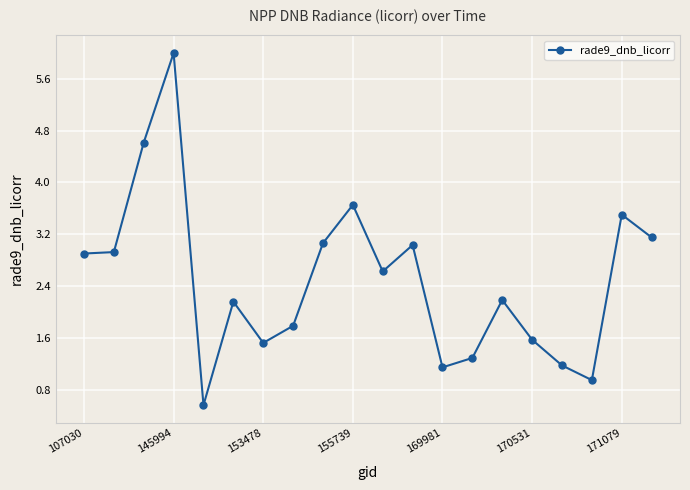

What is the value of the 1st point from the left?

2.9